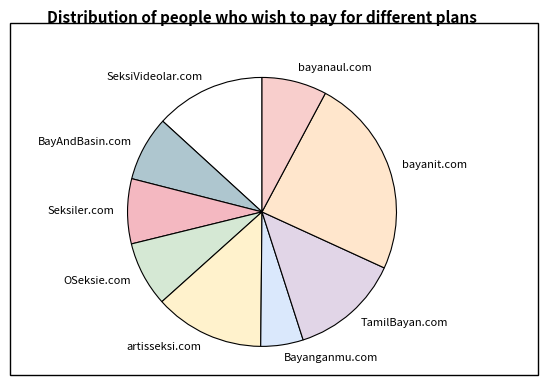

Which slice is the largest?

bayanit.com